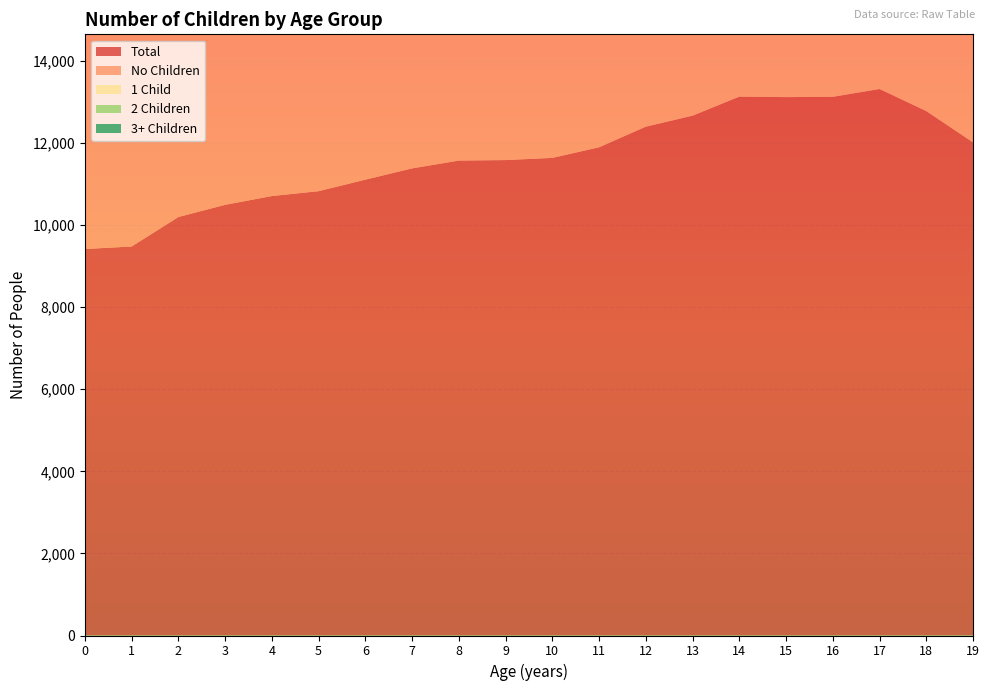

Reading left to right, list all the values displayed in this chart.

Total: 0=9416	1=9478	2=10196	3=10493	4=10707	5=10825	6=11106	7=11381	8=11571	9=11583	10=11636	11=11895	12=12397	13=12666	14=13129	15=13117	16=13125	17=13315	18=12777	19=12014
No Children: 0=8950	1=8875	2=9481	3=9599	4=9709	5=9680	6=9826	7=10012	8=9937	9=10054	10=9984	11=10075	12=10392	13=10501	14=10777	15=10574	16=10501	17=10489	18=10029	19=9333
1 Child: 0=384	1=523	2=627	3=794	4=881	5=1028	6=1125	7=1219	8=1435	9=1338	10=1431	11=1603	12=1718	13=1889	14=2033	15=2167	16=2220	17=2359	18=2247	19=2093
2 Children: 0=27	1=28	2=48	3=46	4=68	5=66	6=108	7=110	8=144	9=156	10=175	11=180	12=223	13=208	14=257	15=289	16=302	17=359	18=349	19=383
3+ Children: 0=19	1=11	2=14	3=28	4=14	5=22	6=26	7=18	8=34	9=24	10=36	11=29	12=57	13=63	14=55	15=83	16=97	17=104	18=148	19=204